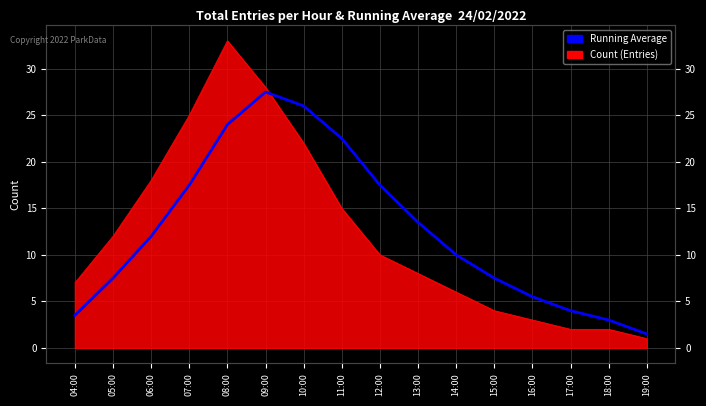

What is the value of the 12th point from the left?

7.5